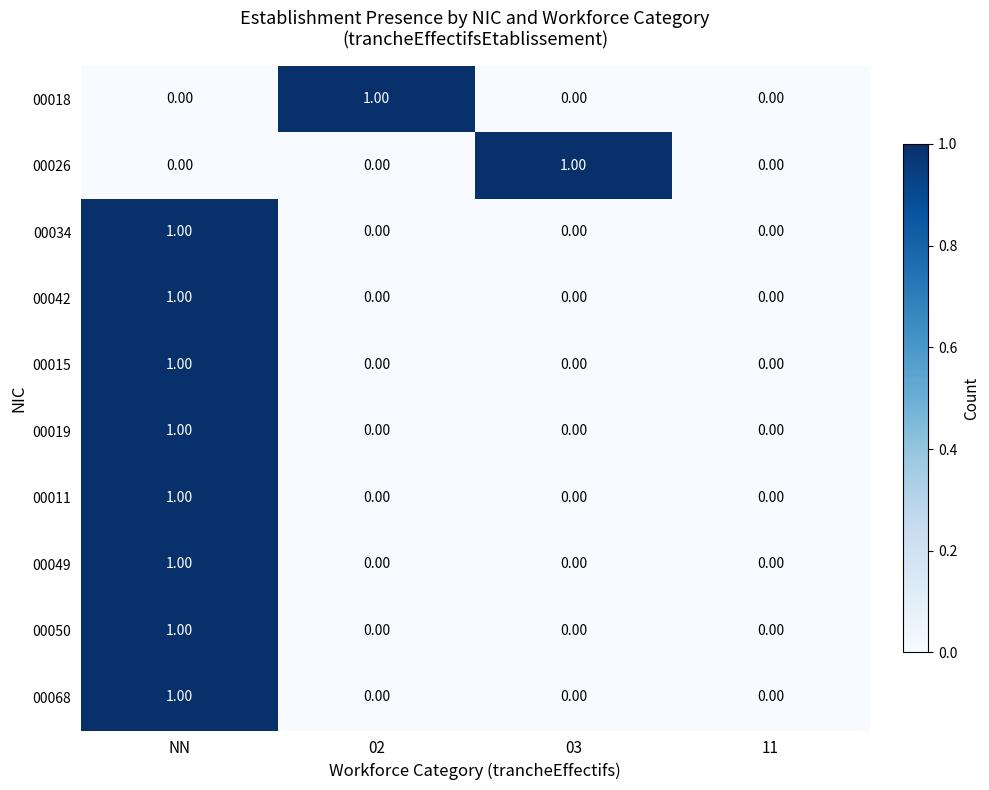

At which label does 00011 reach its peak?

NN